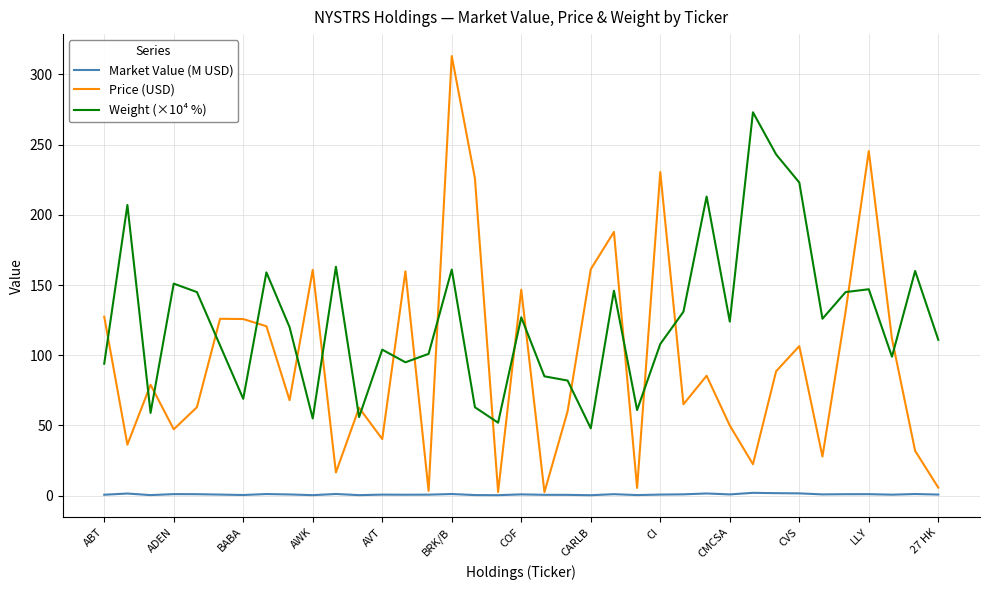

True or false: Market Value (M USD) and Weight (×10⁴ %) cross at least once.

False